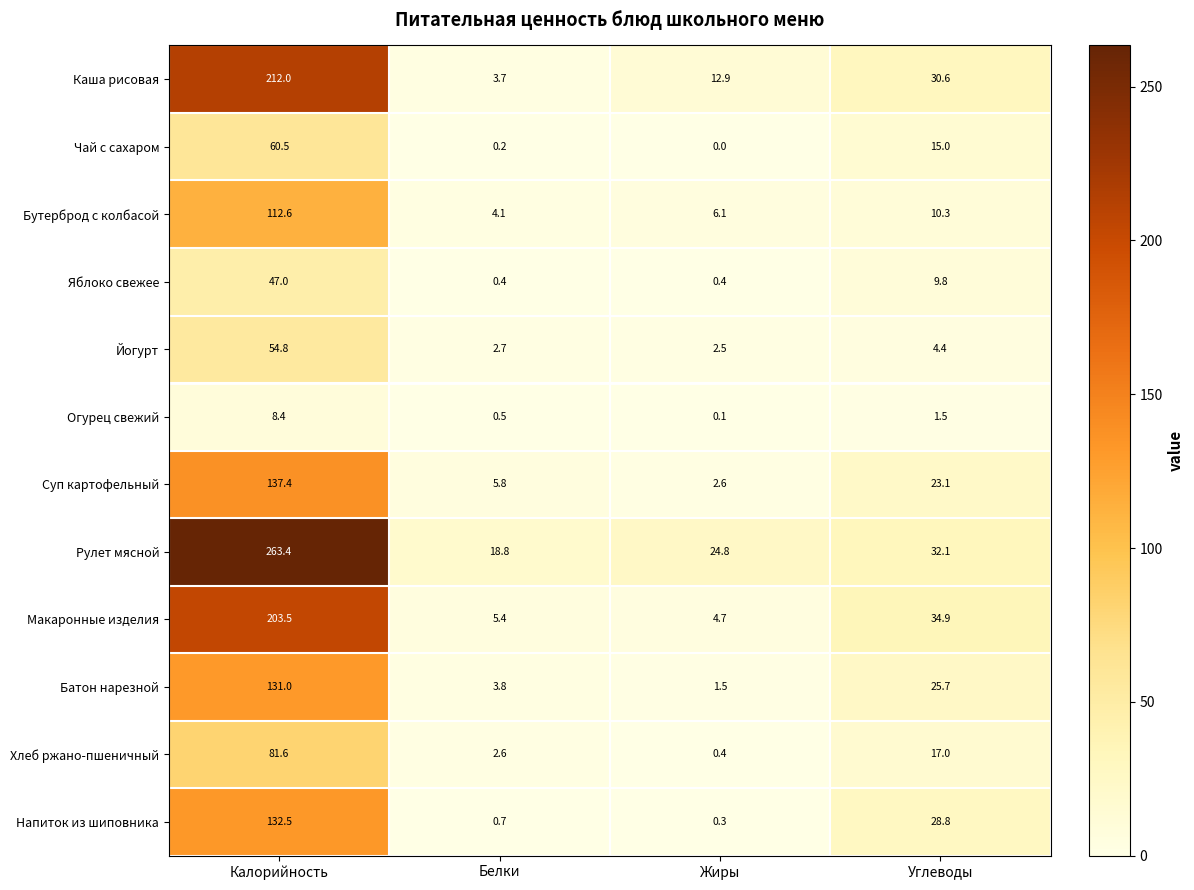

Is it true that Макаронные изделия equals 1.6 at Белки?

False